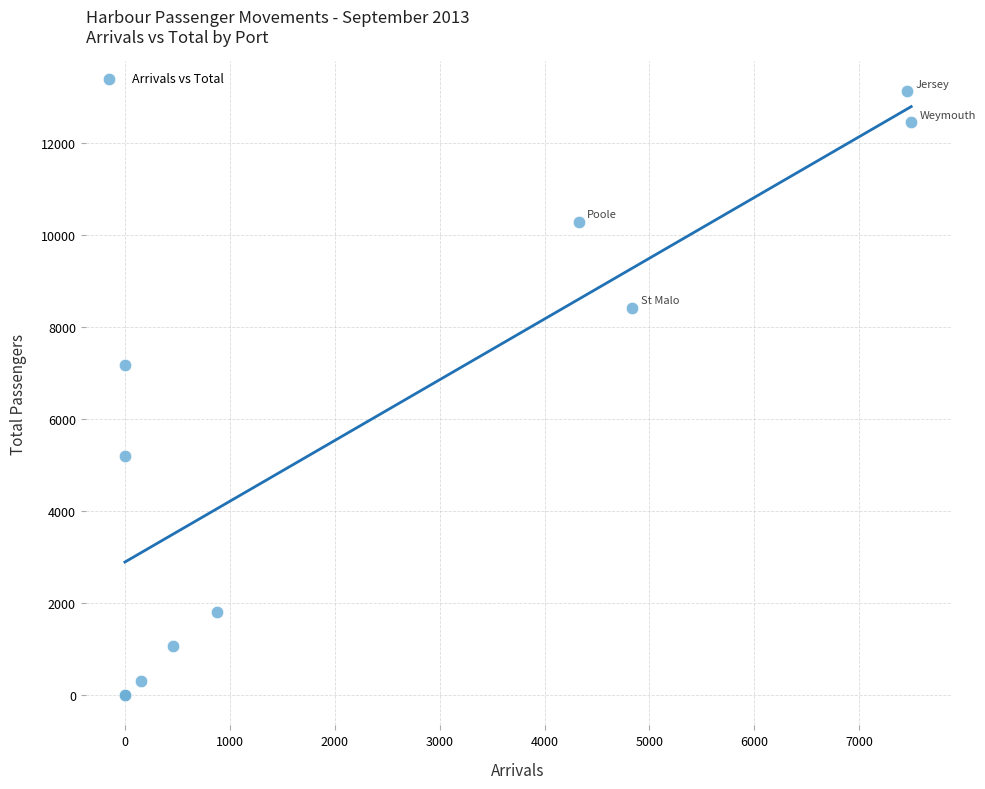

What Y value in the scatter plot is closest to 6566?

7174